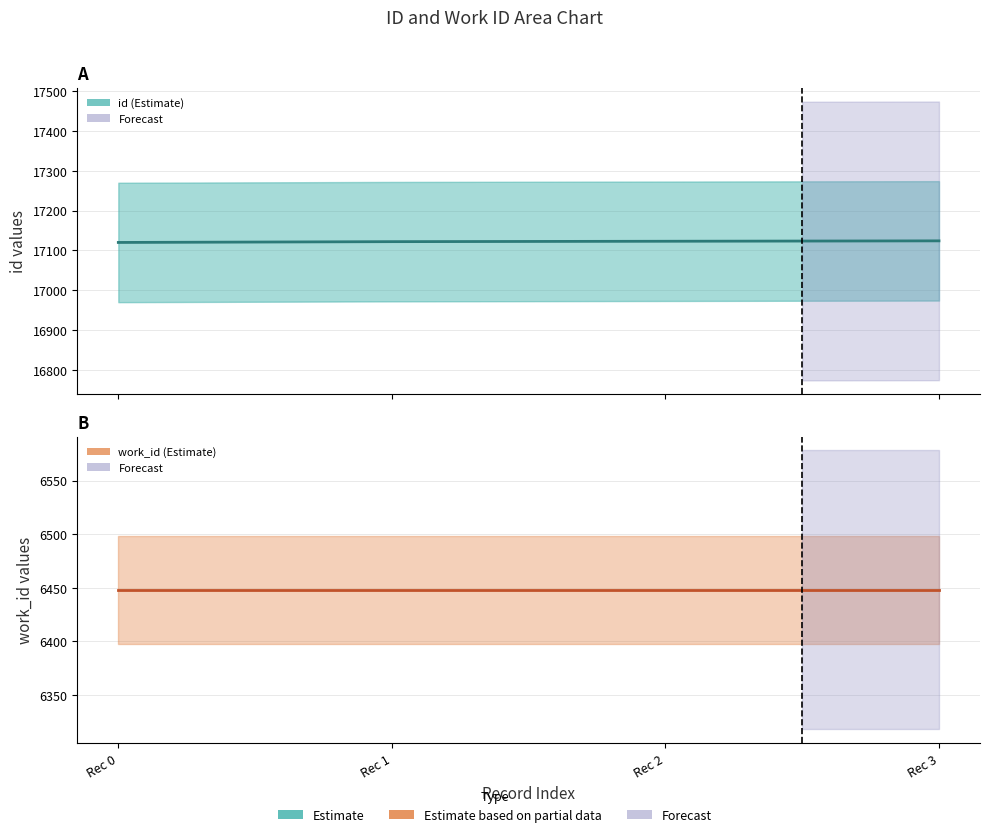

The value of work_id (center) at Rec 3 is 10682. True or false?

False